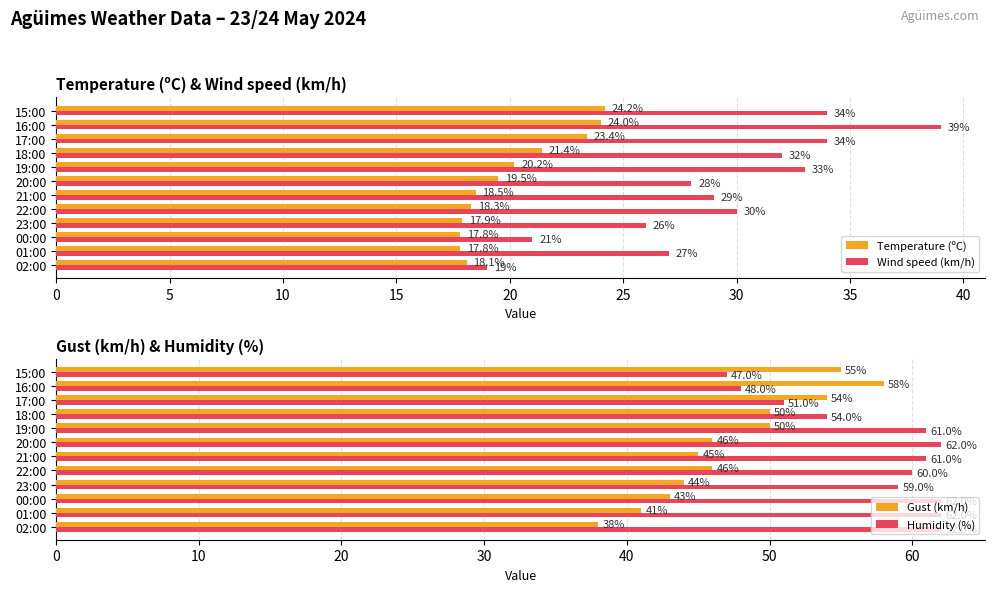

What is the approximate value of Wind speed (km/h) at 21:00?

29.0